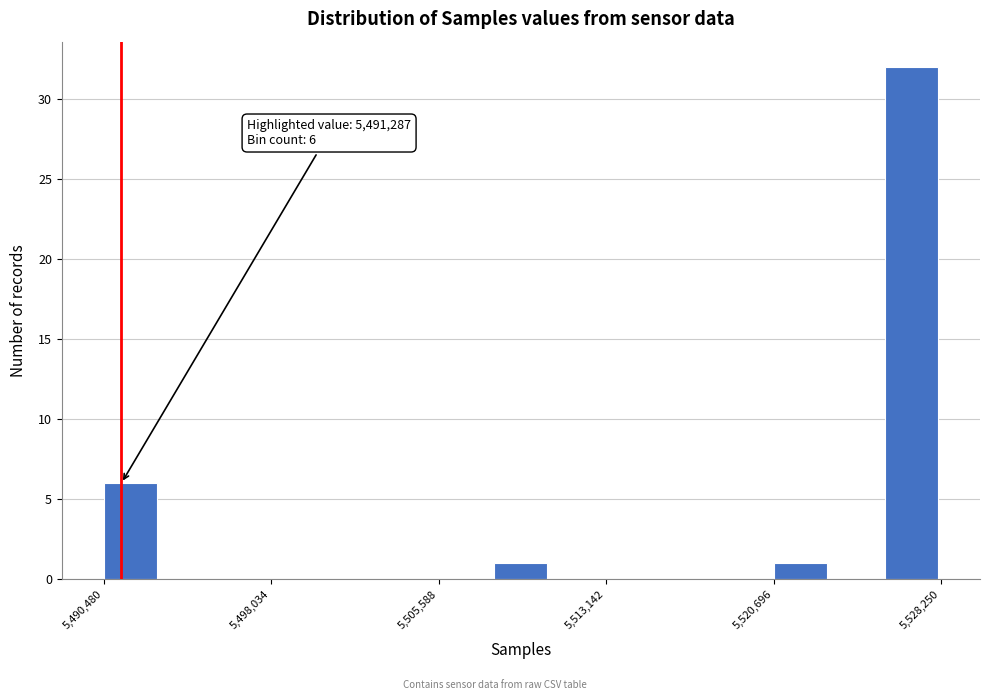

Around what value on the x-axis is the tallest bar? Give the approximate position of its centre, as read against the axis.

5527000